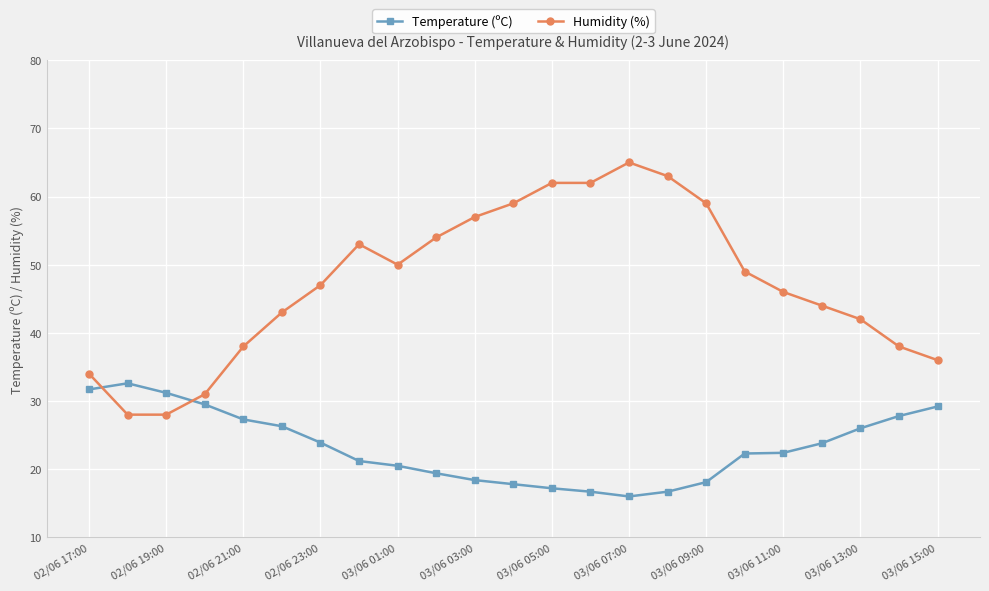

How many data points in Humidity (%) are less than 47?

11